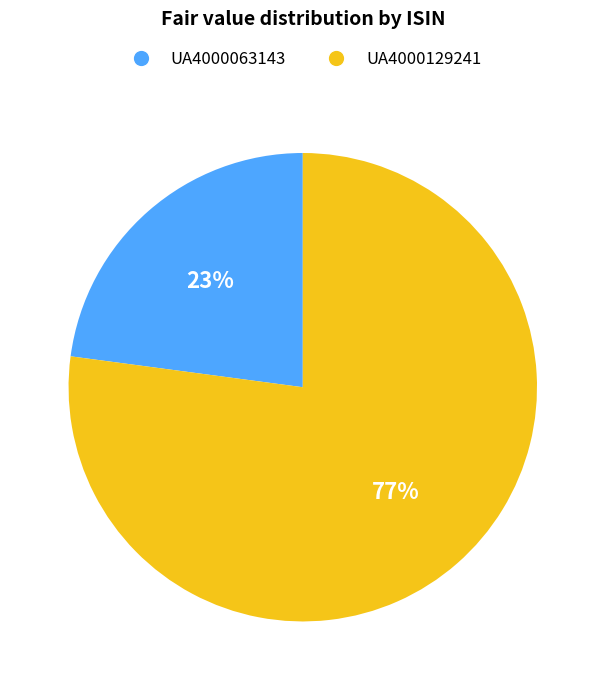

Is there a majority slice in this chart?

Yes